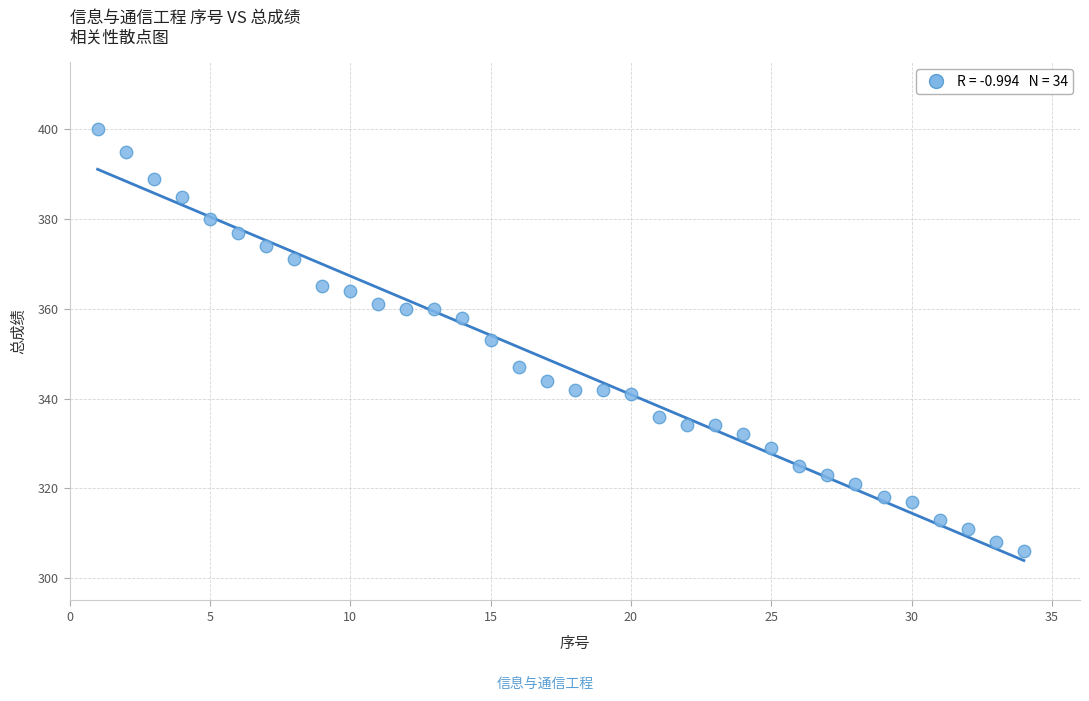

What is the range of Y values (max minus min)?

94